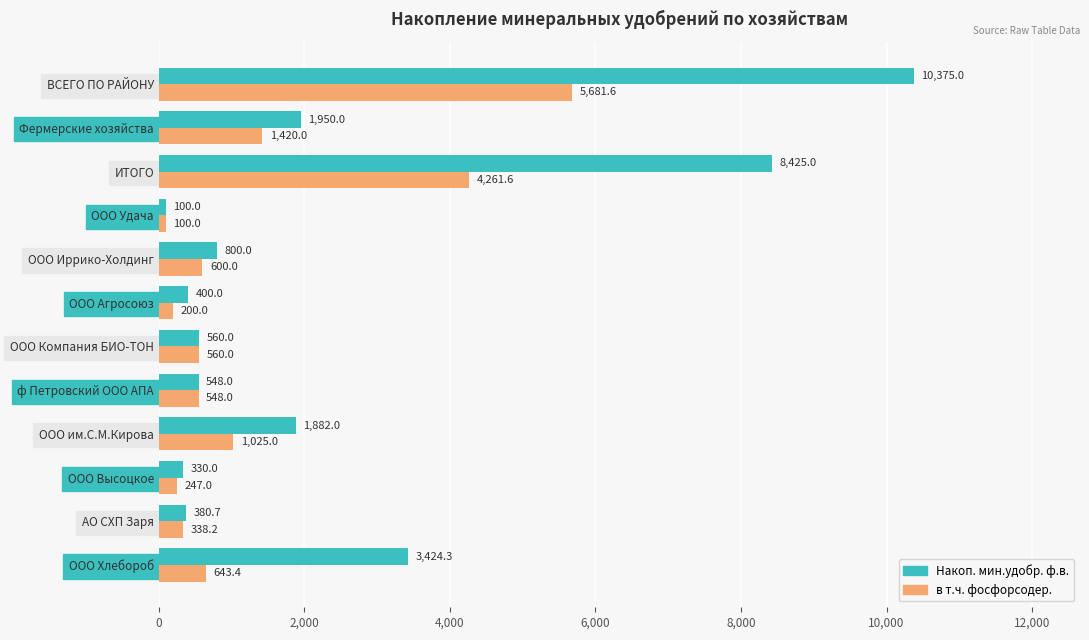

How many distinct data groups are displayed?

2